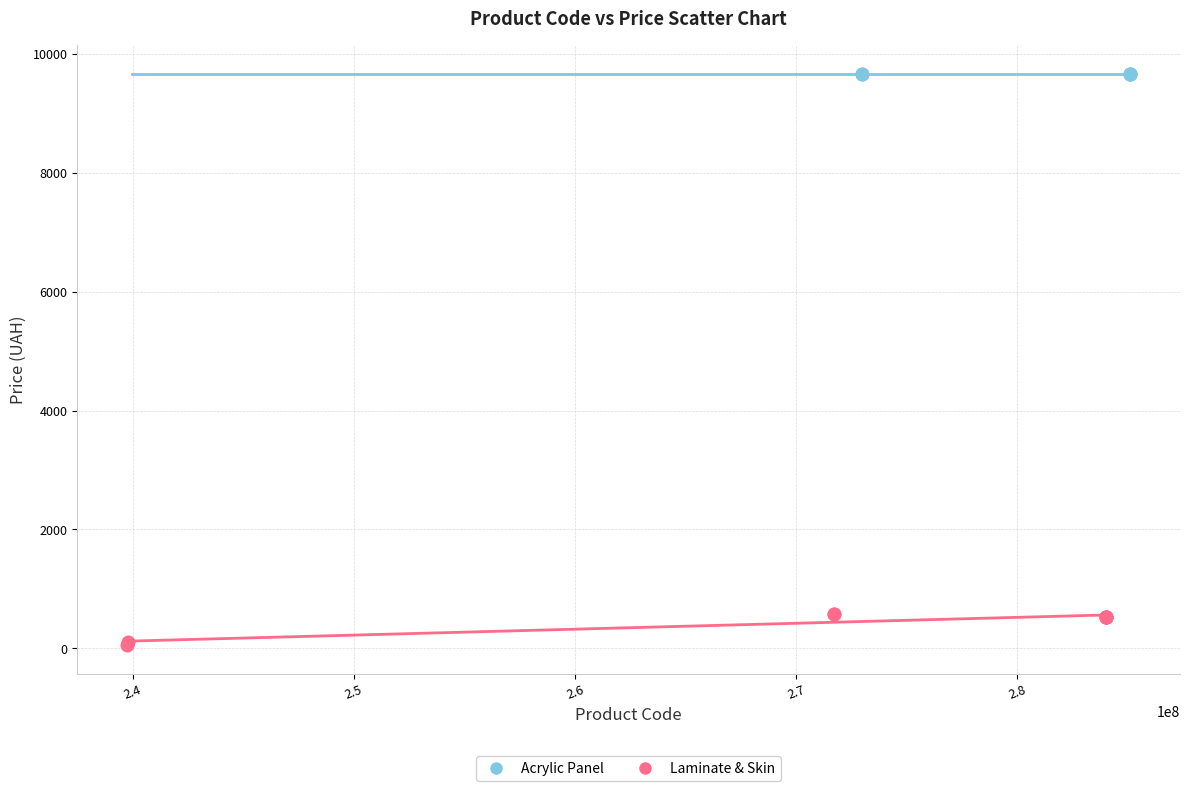

Which series contains the lowest Y value?

Laminate & Skin